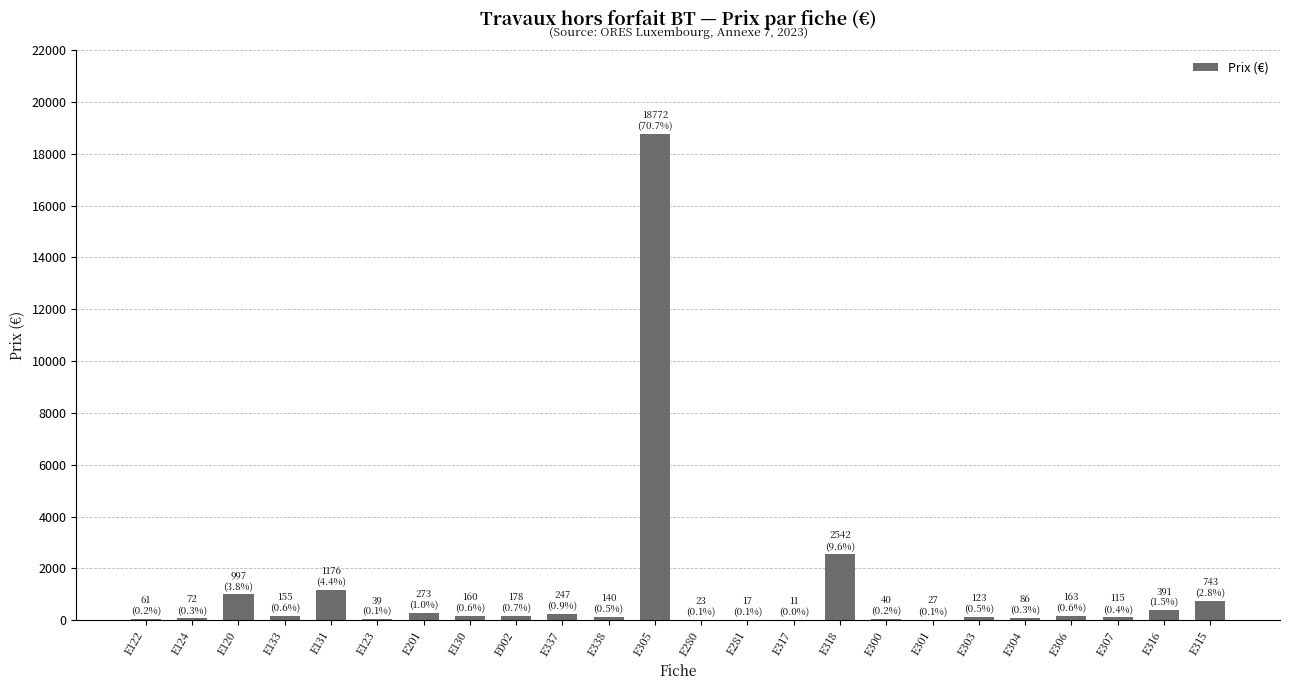

What is the greatest value displayed?

18772